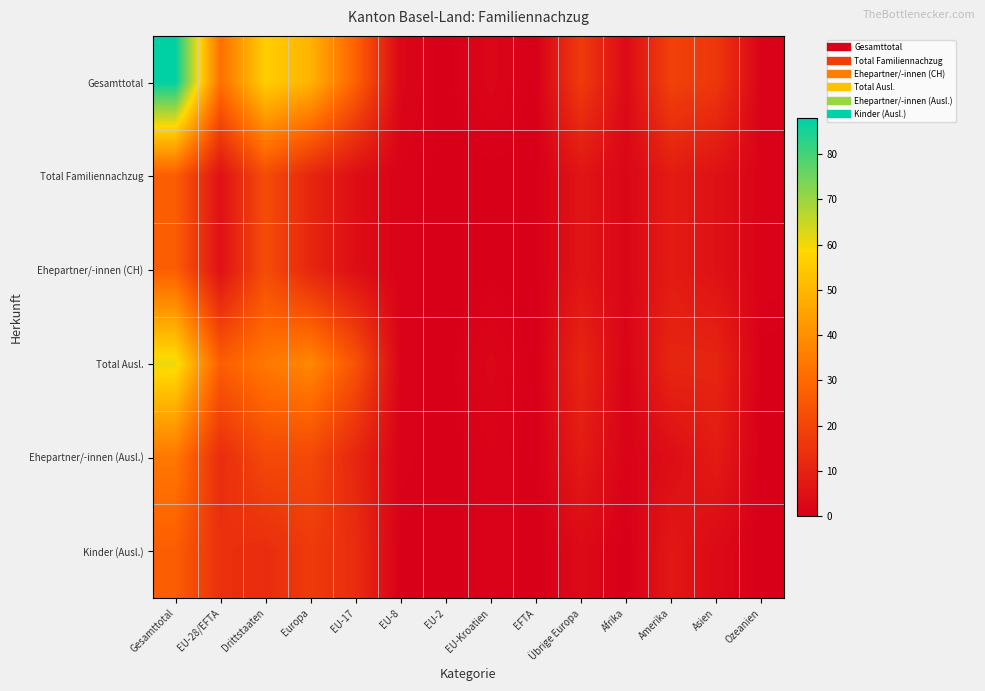

At Gesamttotal, list the series in order from largest to smallest.

Gesamttotal, Total Ausl., Ehepartner/-innen (Ausl.), Total Familiennachzug, Ehepartner/-innen (CH), Kinder (Ausl.)